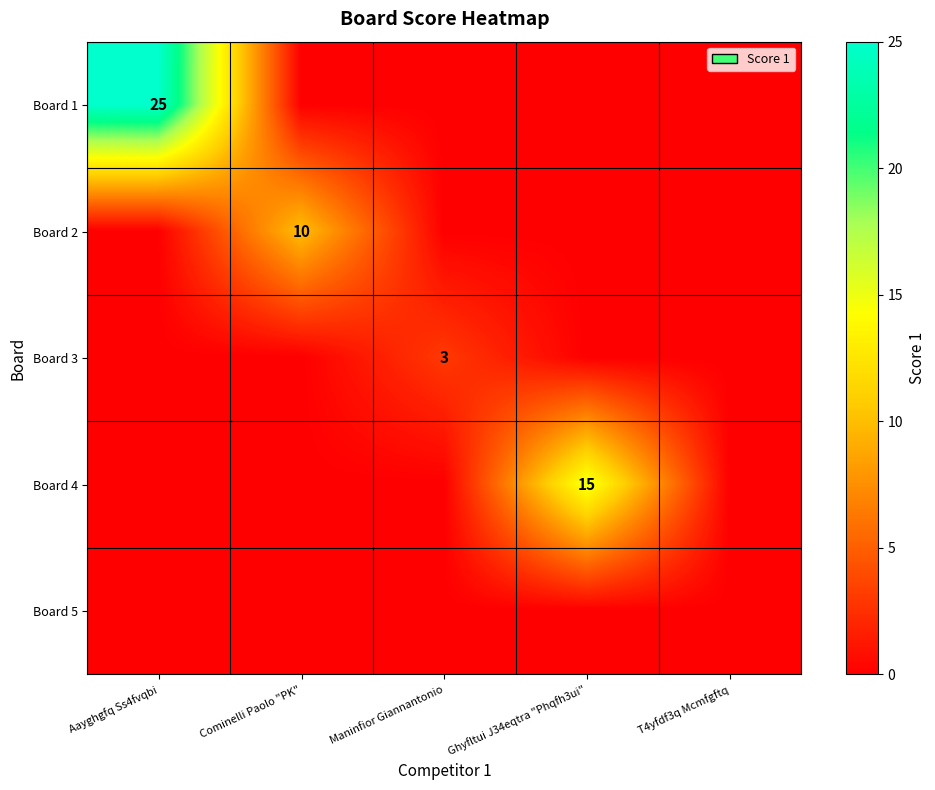

Is it true that Board 2 equals 5 at Cominelli Paolo "PK"?

False